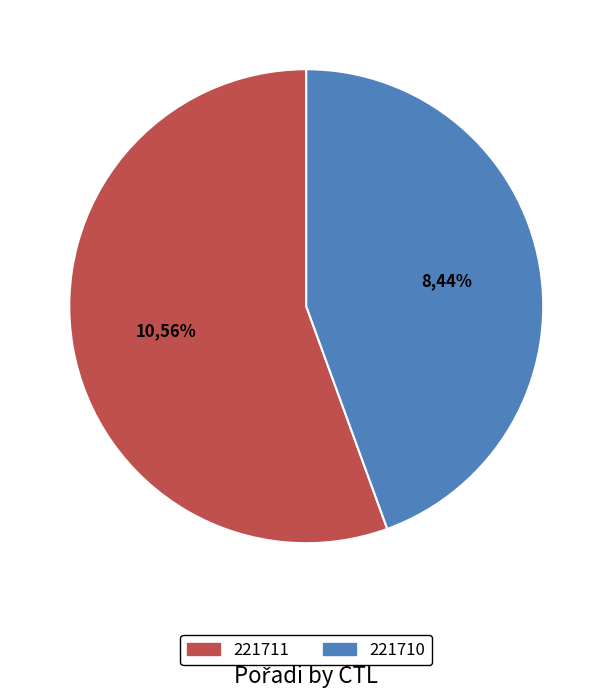

True or false: 221711 accounts for 56% of the total.

True